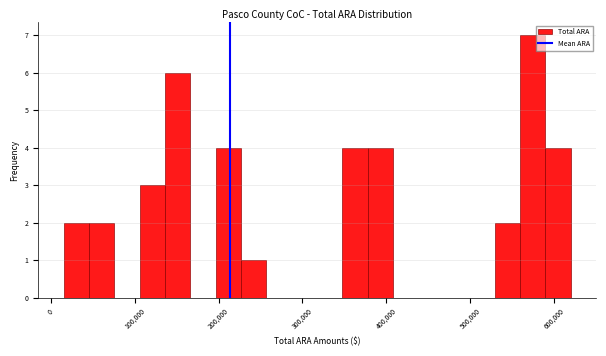

Around what value on the x-axis is the tallest bar? Give the approximate position of its centre, as read against the axis.

570000